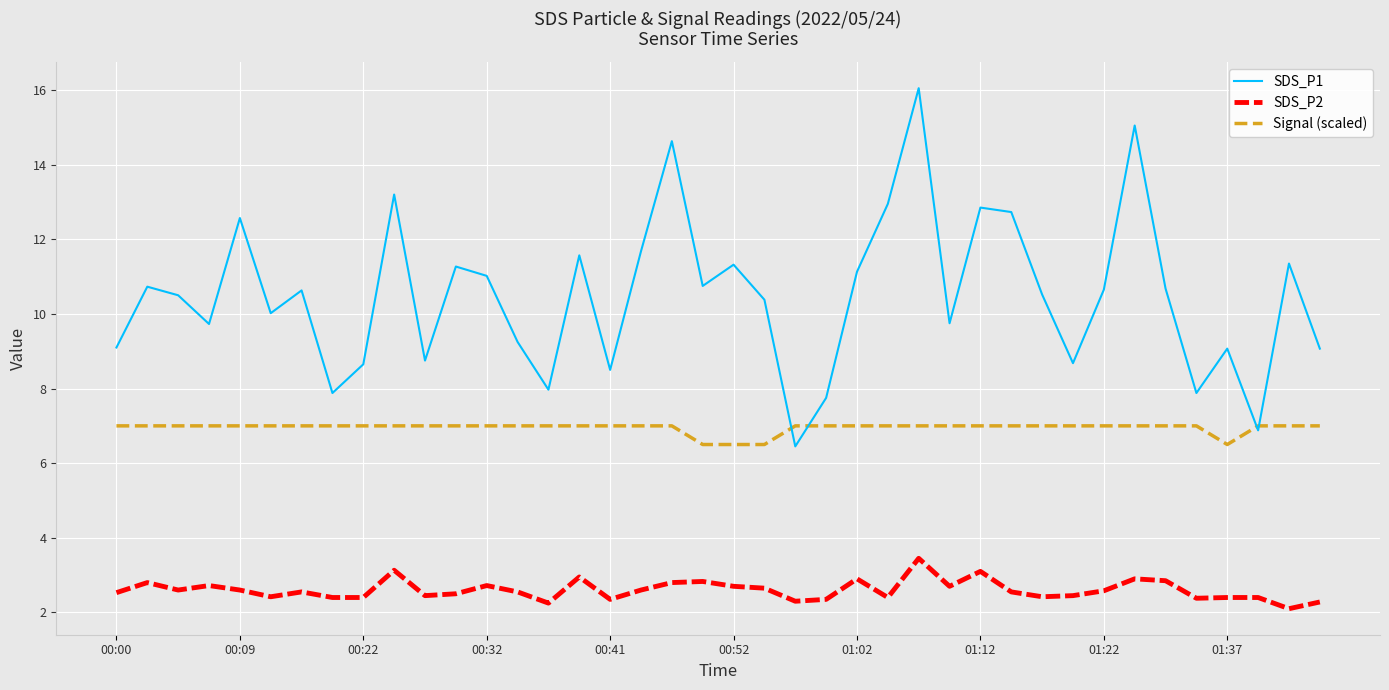

Which series has the widest spread of values?

SDS_P1